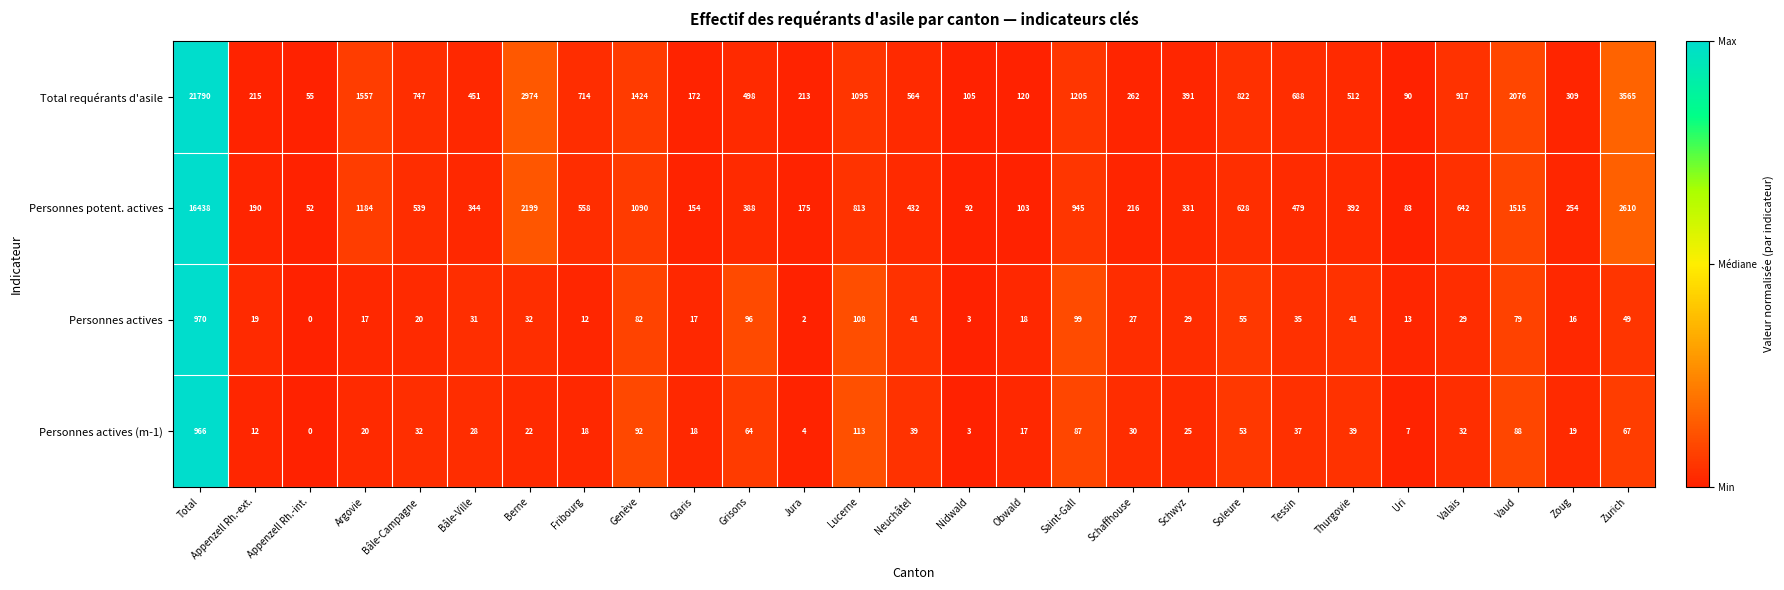

At Vaud, list the series in order from largest to smallest.

Total requérants d'asile, Personnes potent. actives, Personnes actives (m-1), Personnes actives